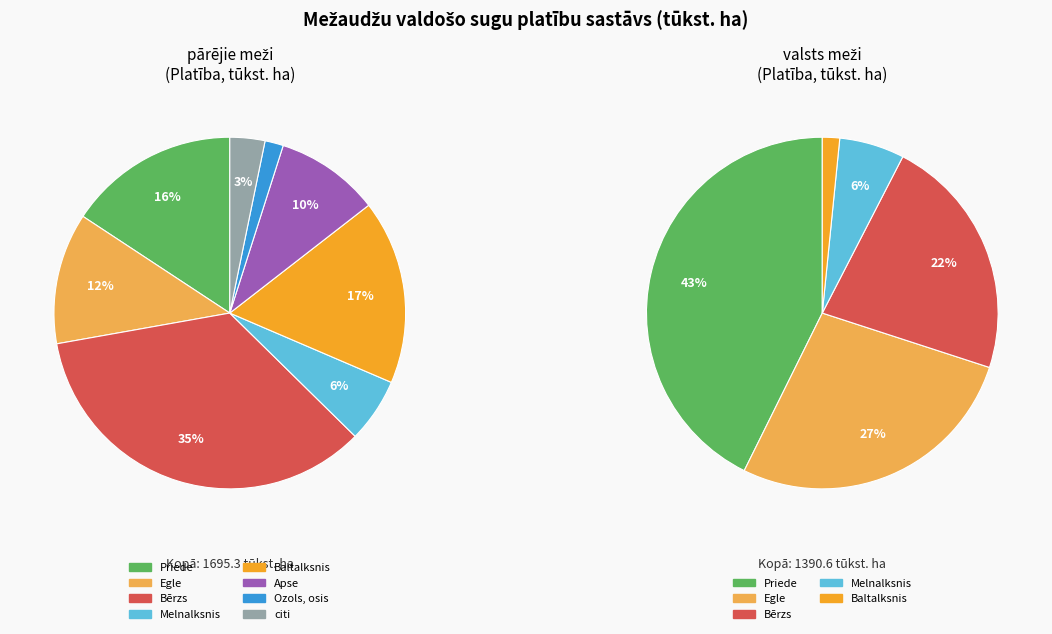

Which slice is the largest?

Bērzs